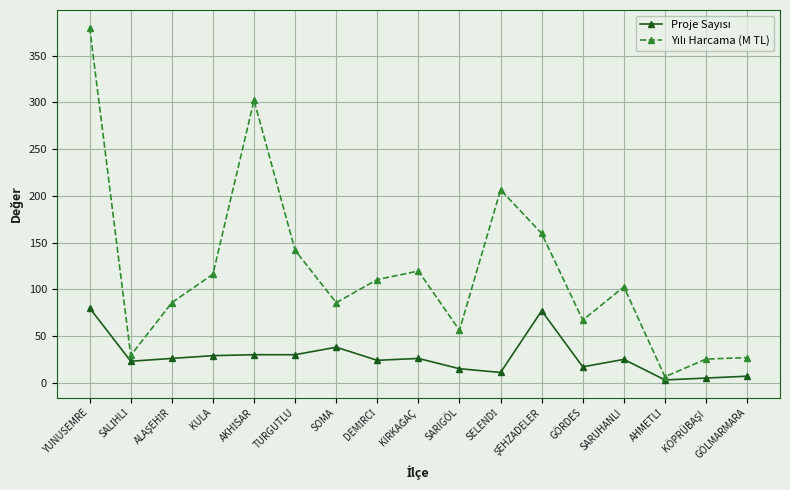

How many categories are shown in the chart?

17